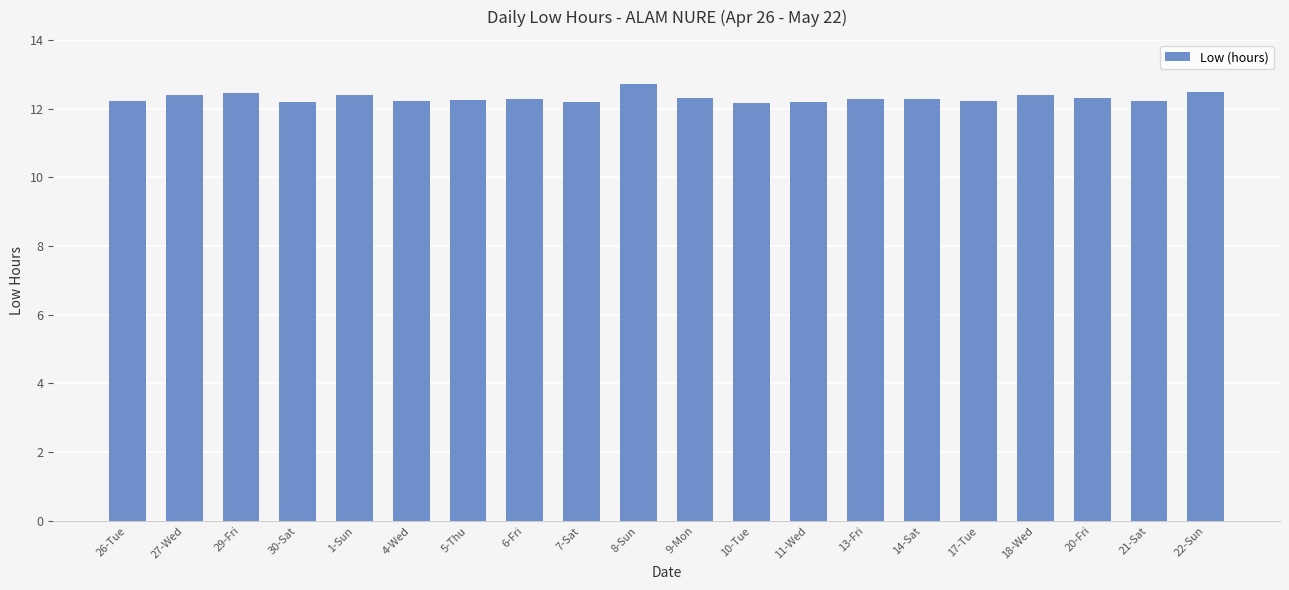

What is the minimum value shown in the chart?

12.2